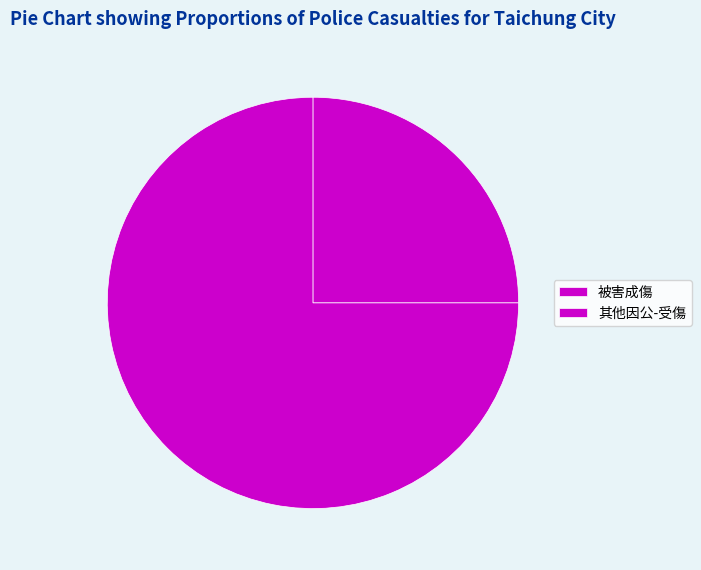

What is the majority slice?

其他因公-受傷